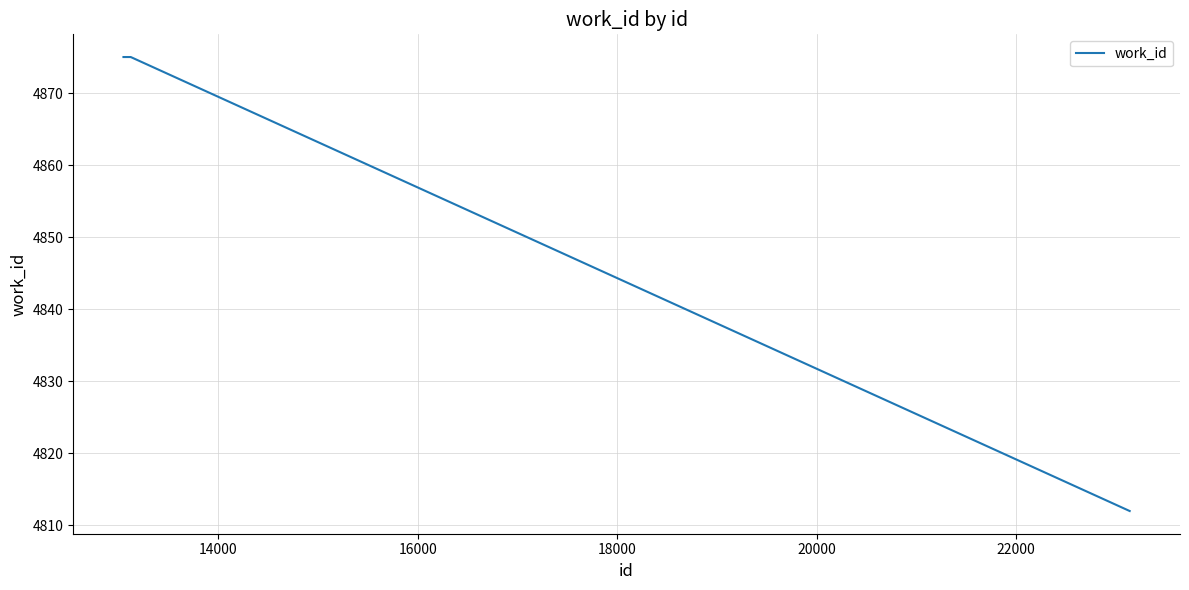

What is the difference between the second highest and minimum values?

63